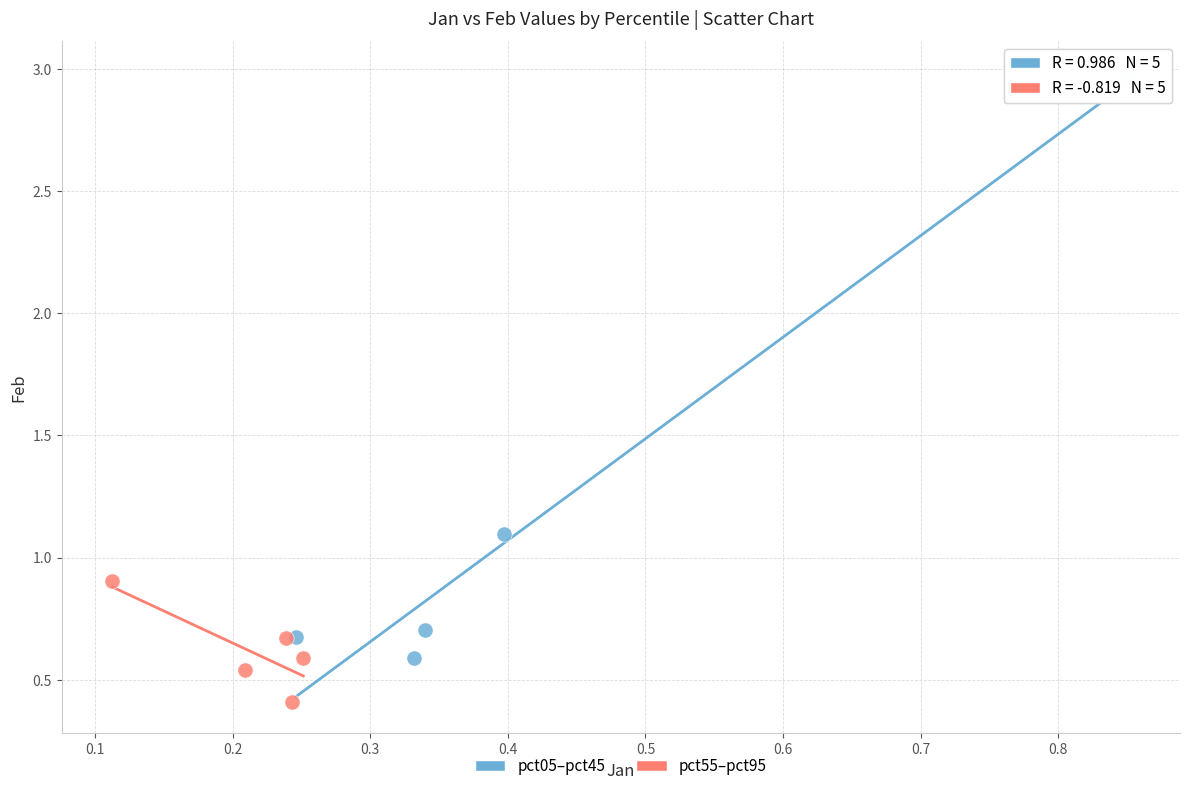

Which series contains the lowest Y value?

pct55–pct95